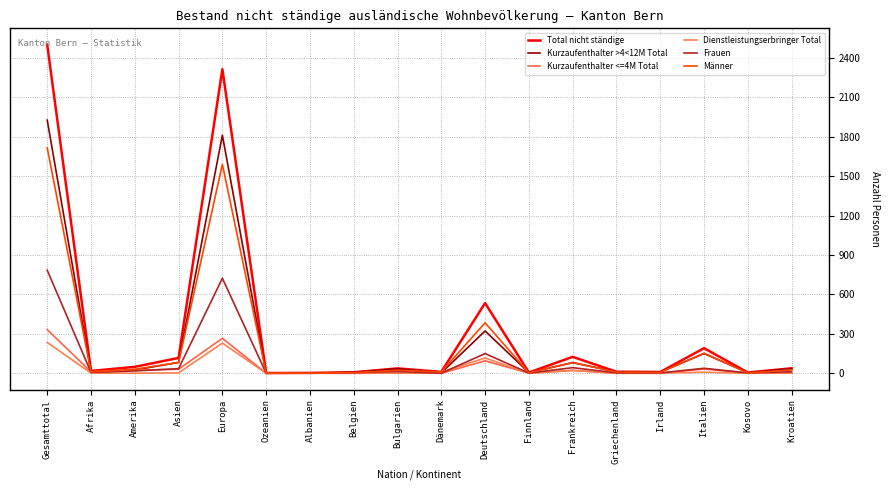

Reading right to left, transcribe all the data shown in this chart.

Total nicht ständige: 38	6	191	10	12	125	6	534	11	37	8	3	2	2313	117	49	18	2499
Kurzaufenthalter >4<12M Total: 35	5	150	9	11	81	5	322	3	34	7	1	1	1811	83	25	6	1926
Kurzaufenthalter <=4M Total: 1	1	33	0	1	23	1	95	0	2	0	1	1	266	31	23	11	332
Dienstleistungserbringer Total: 2	0	8	1	0	21	0	117	8	1	1	1	0	230	3	1	1	235
Frauen: 12	3	38	3	3	43	2	150	1	14	4	2	1	723	35	18	7	784
Männer: 26	3	153	7	9	82	4	384	10	23	4	1	1	1590	82	31	11	1715